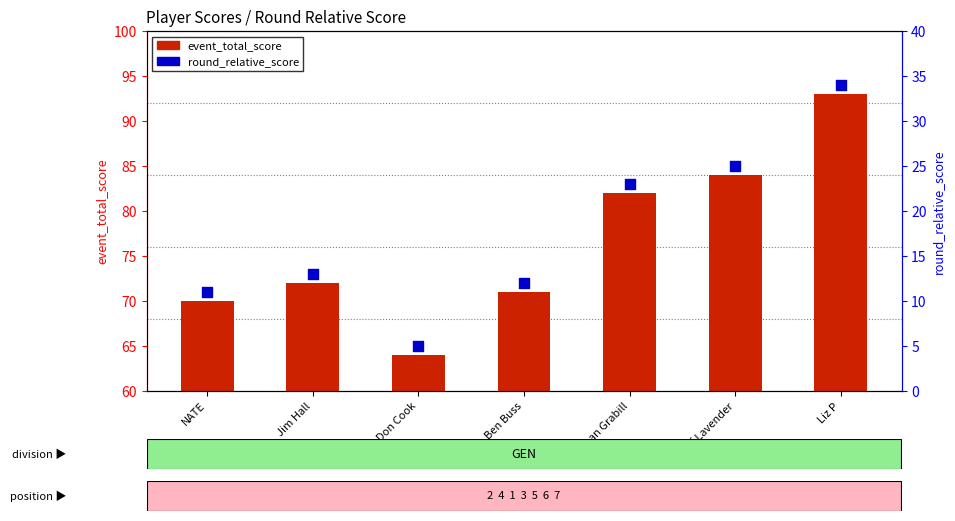

Is the value of round_relative_score at Jeff Lavender greater than the value of event_total_score at Jonathan Grabill?

No